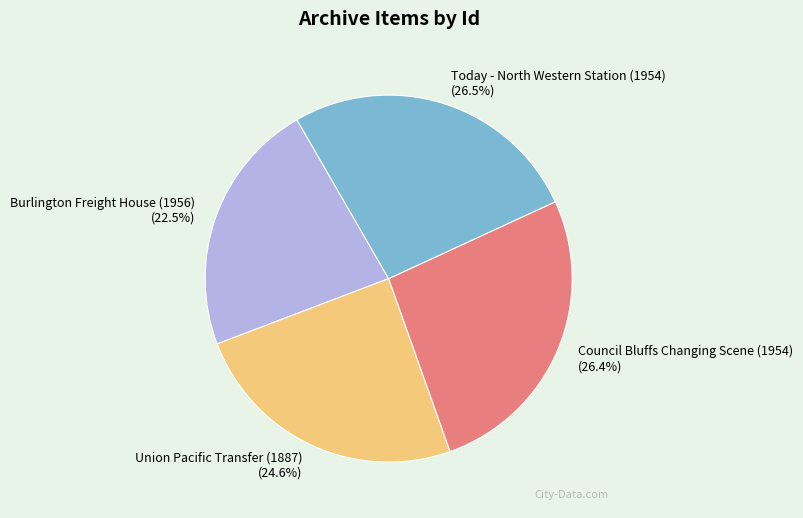

To the nearest percent, what is the difference between the Burlington Freight House (1956) and Today - North Western Station (1954) slice percentages?

4%